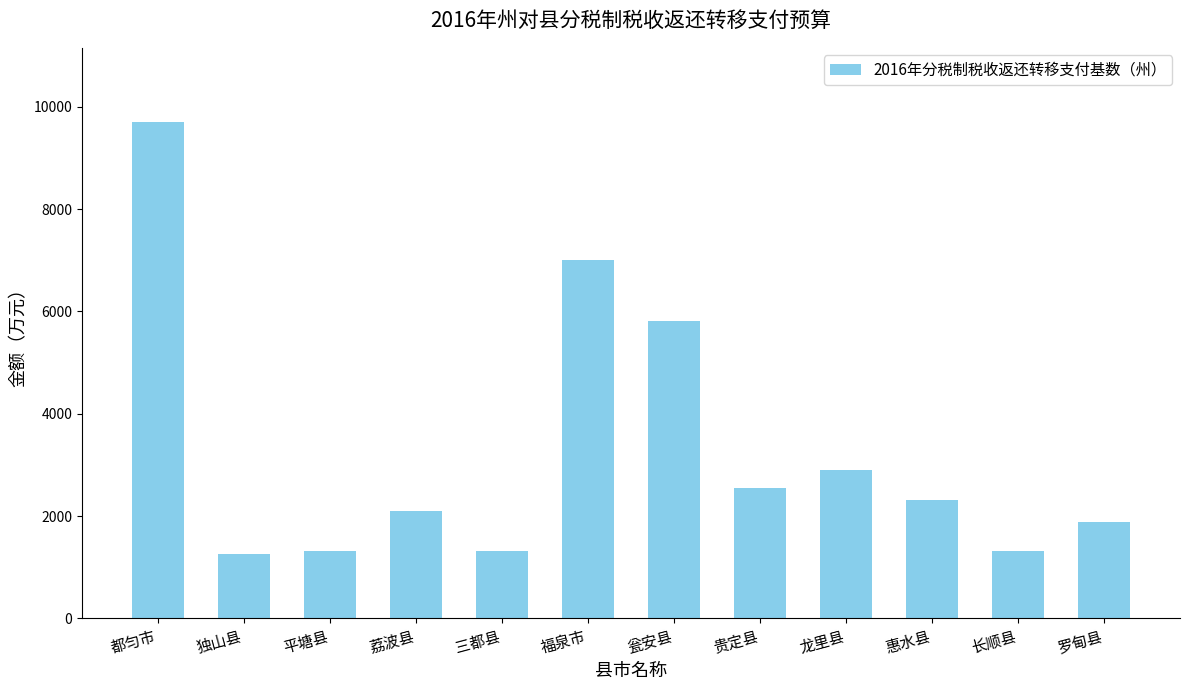

What is the label of the 9th bar from the left?

龙里县